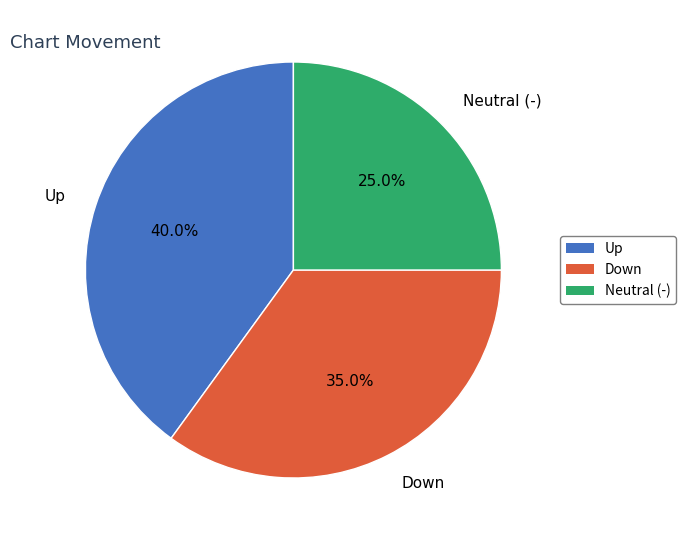

Combined, what portion of the pie is Up and Neutral (-)?

65.0%